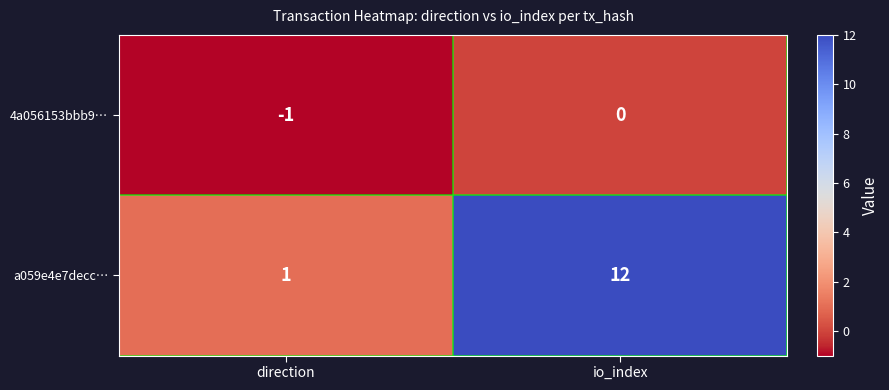

At which category is the sum across all series the highest?

io_index